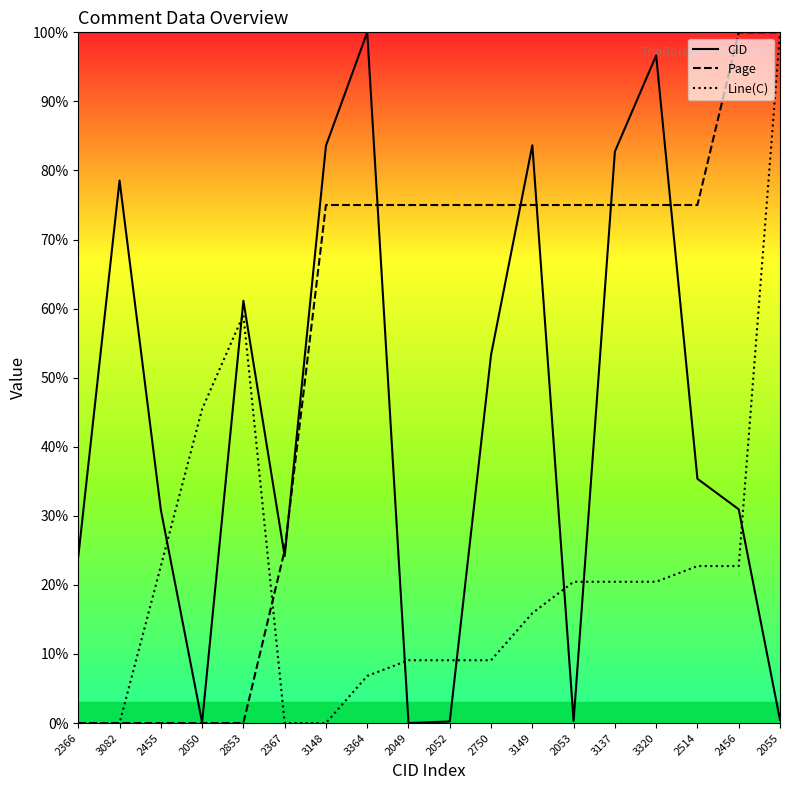

True or false: Line(C) has a value of 20.5 at 3320.

True